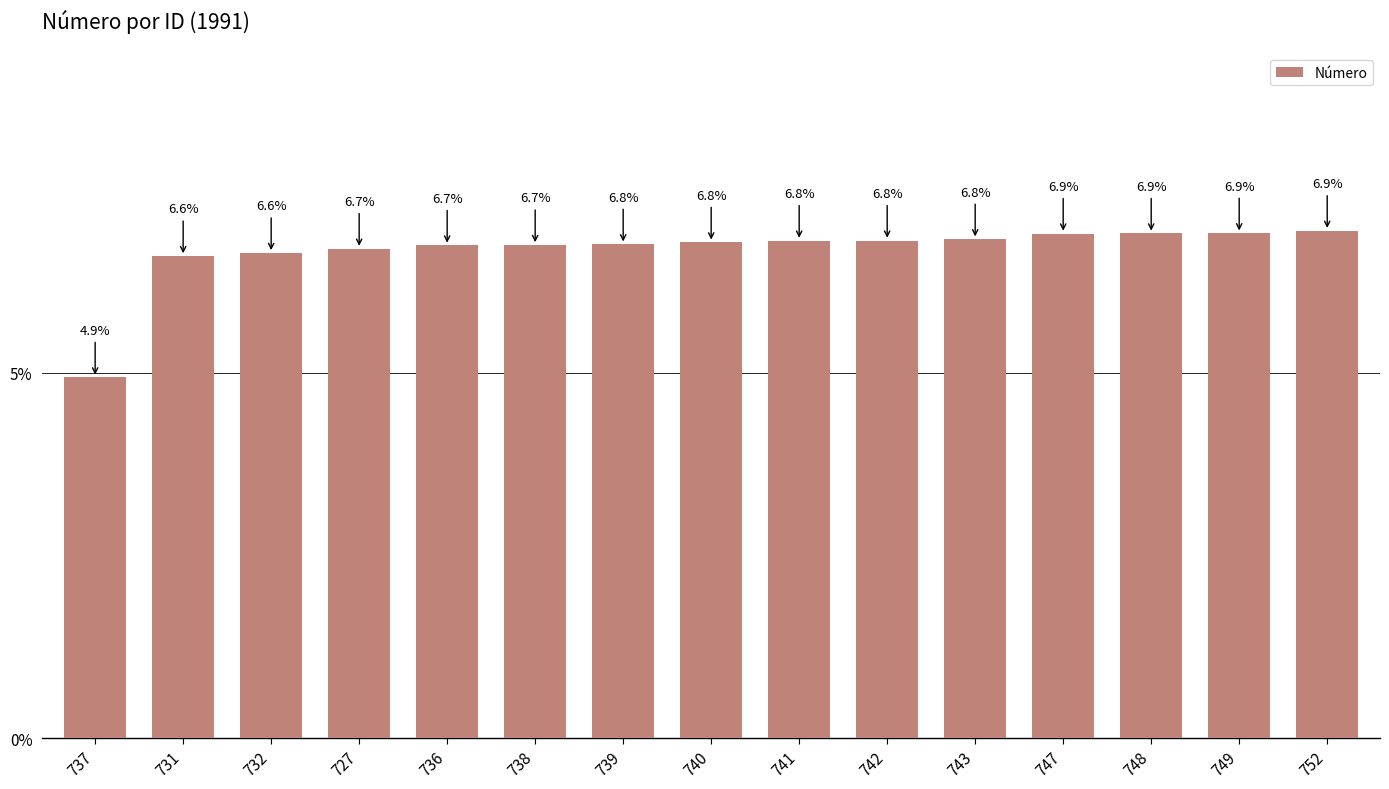

What is the average value?

6.7